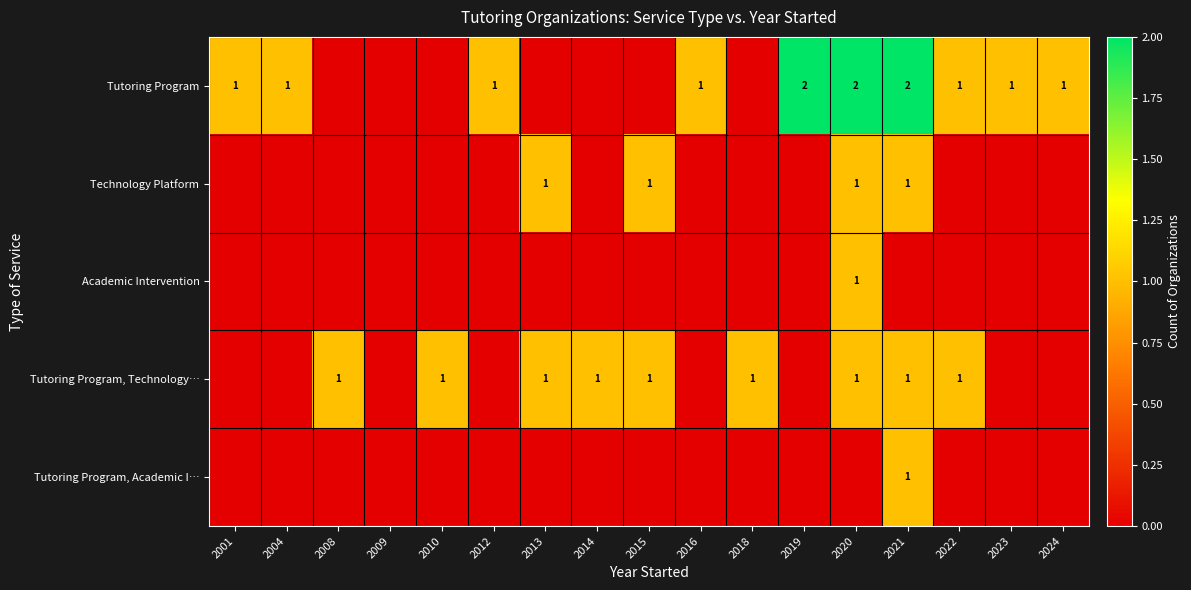

True or false: Tutoring Program, Technology… has a value of 1 at 2021.

True